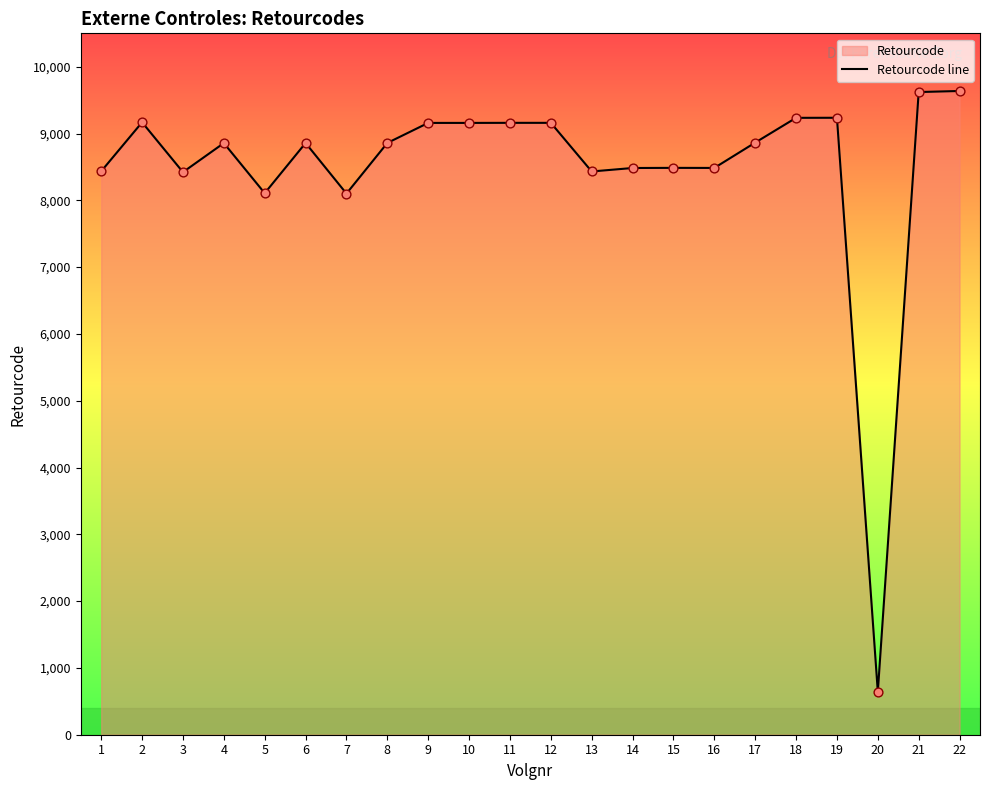

Approximately how many times larger is the value at 20 compared to 16?

0.1